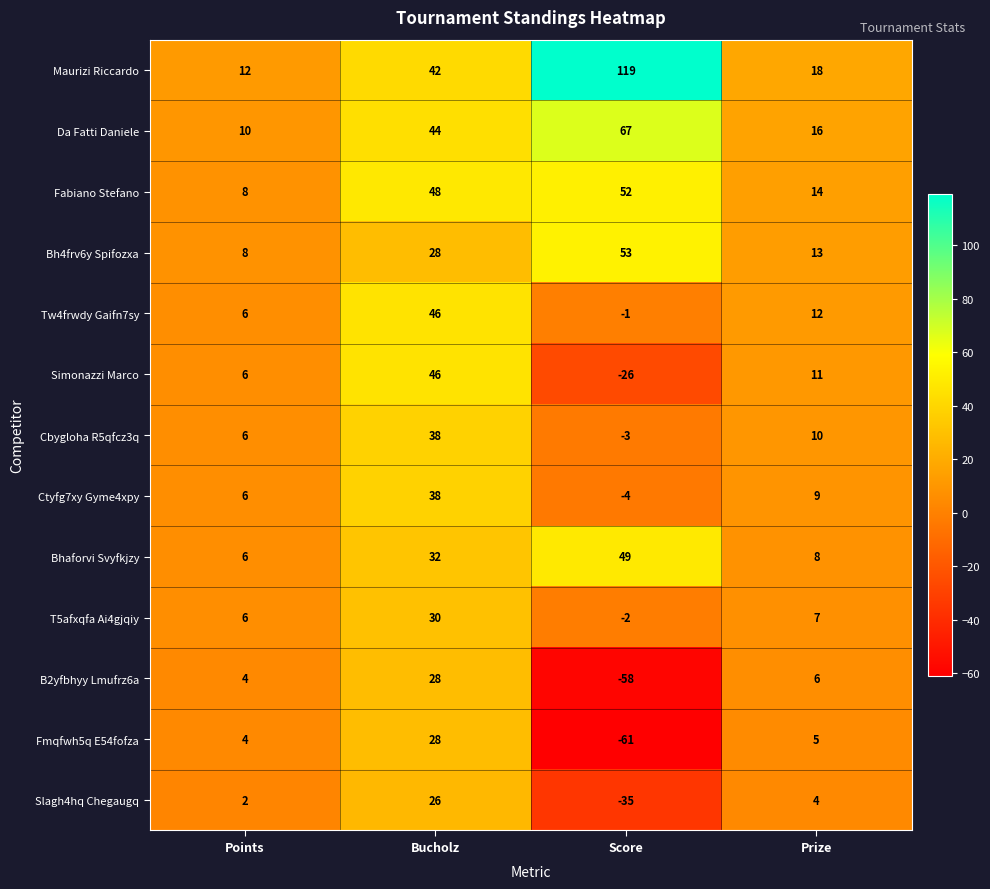

What is the minimum value for Maurizi Riccardo?

12